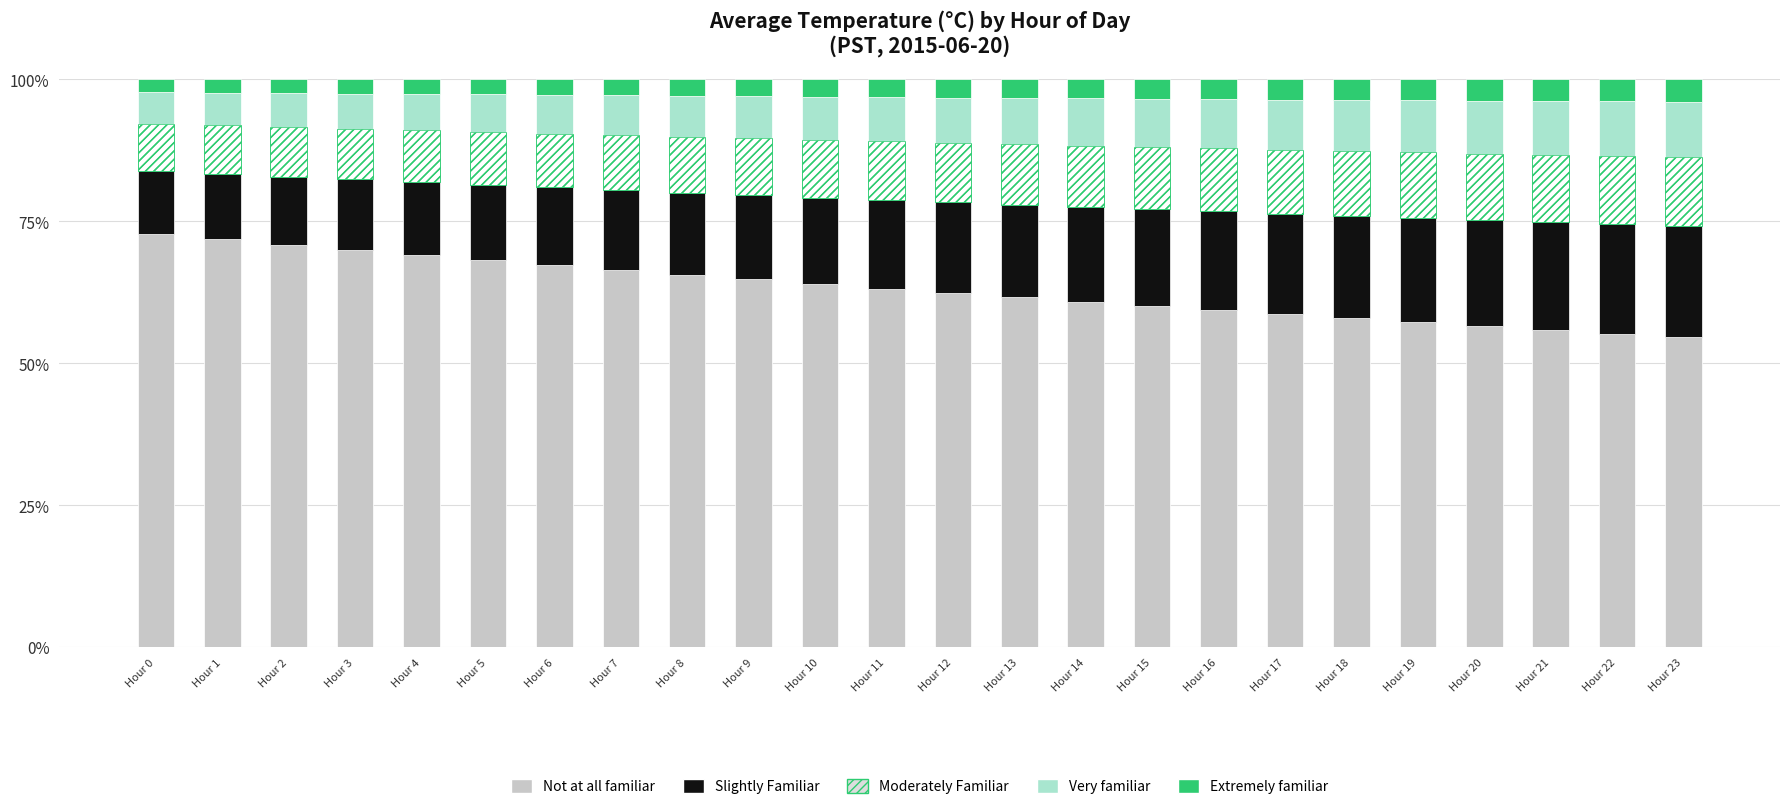

At which label is Extremely familiar closest to 3?

Hour 9